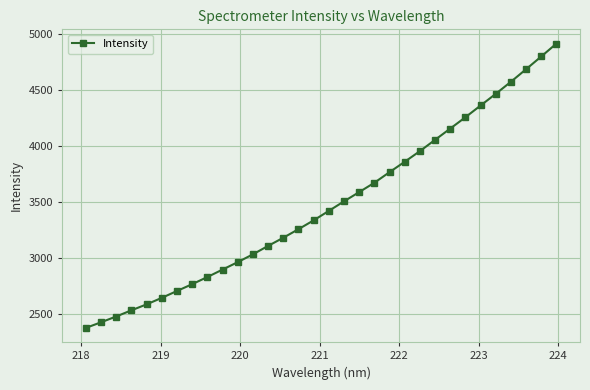

What is the difference between the maximum and minimum values?

2543.2